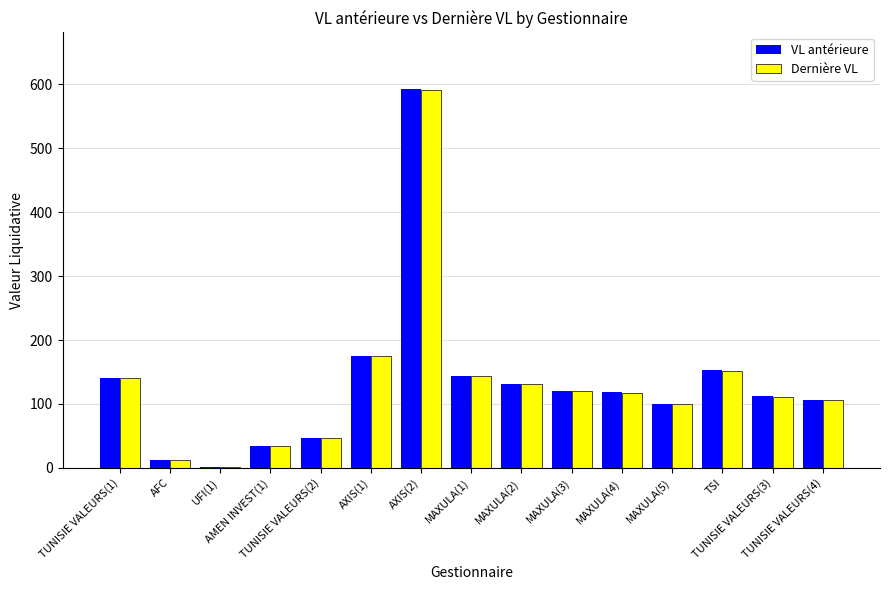

The VL antérieure series shows 140.8 at TUNISIE VALEURS(1). True or false?

True